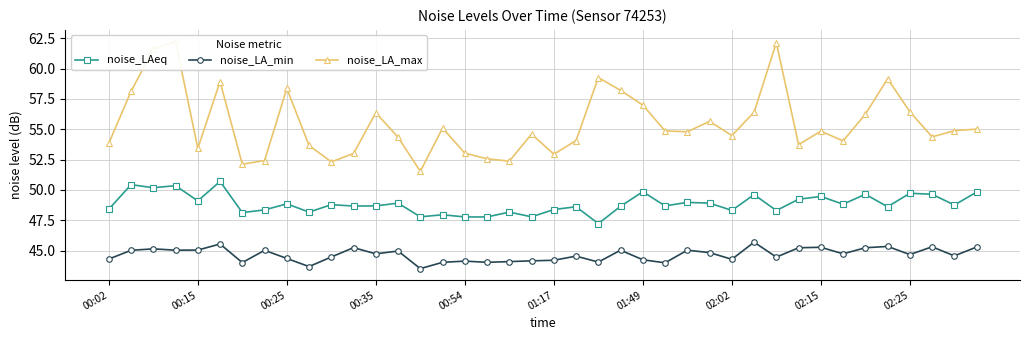

Count the number of data series in this chart.

3